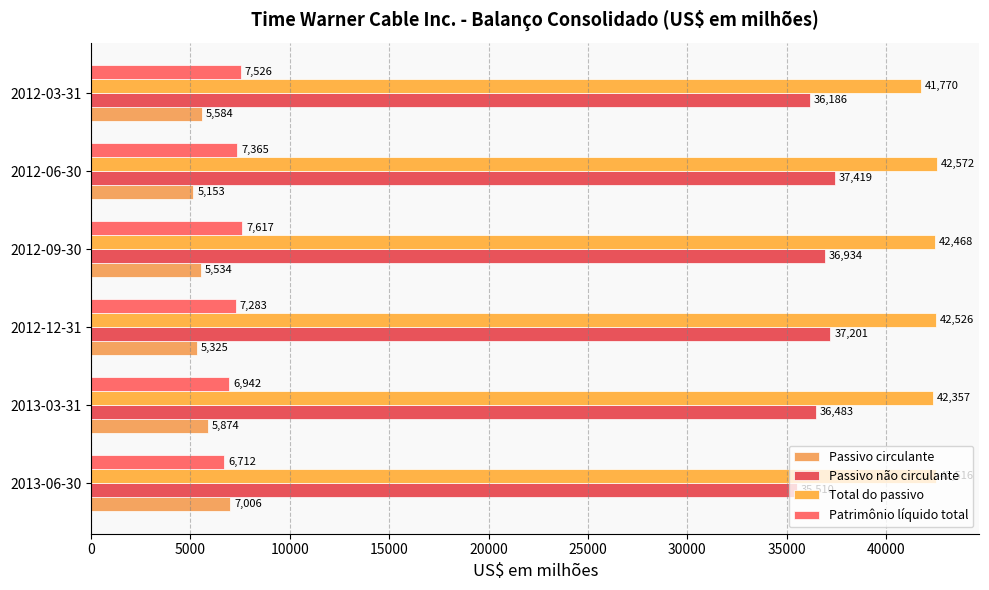

What is the value of the Patrimônio líquido total bar at the 4th from the left?

7617